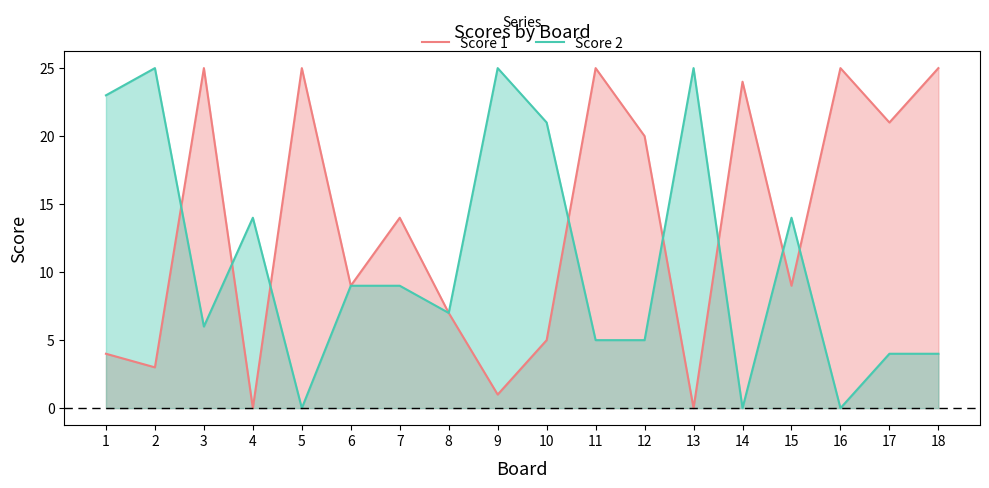

Does the chart display data point markers on the line(s)?

No